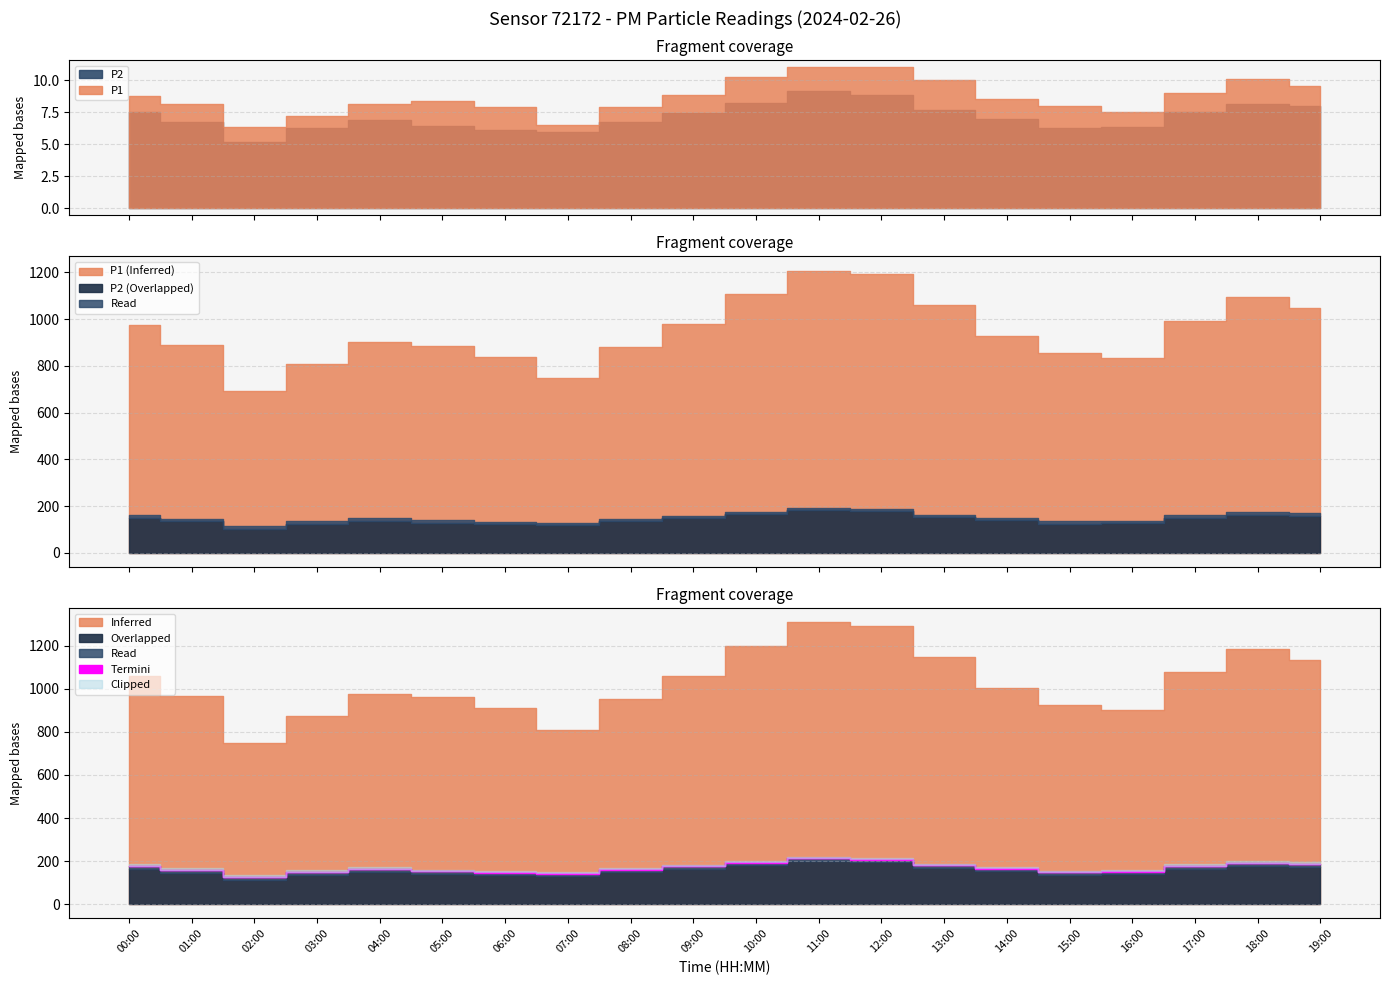

In P1, how many points are higher than both neighbors (excluding endpoints)?

3